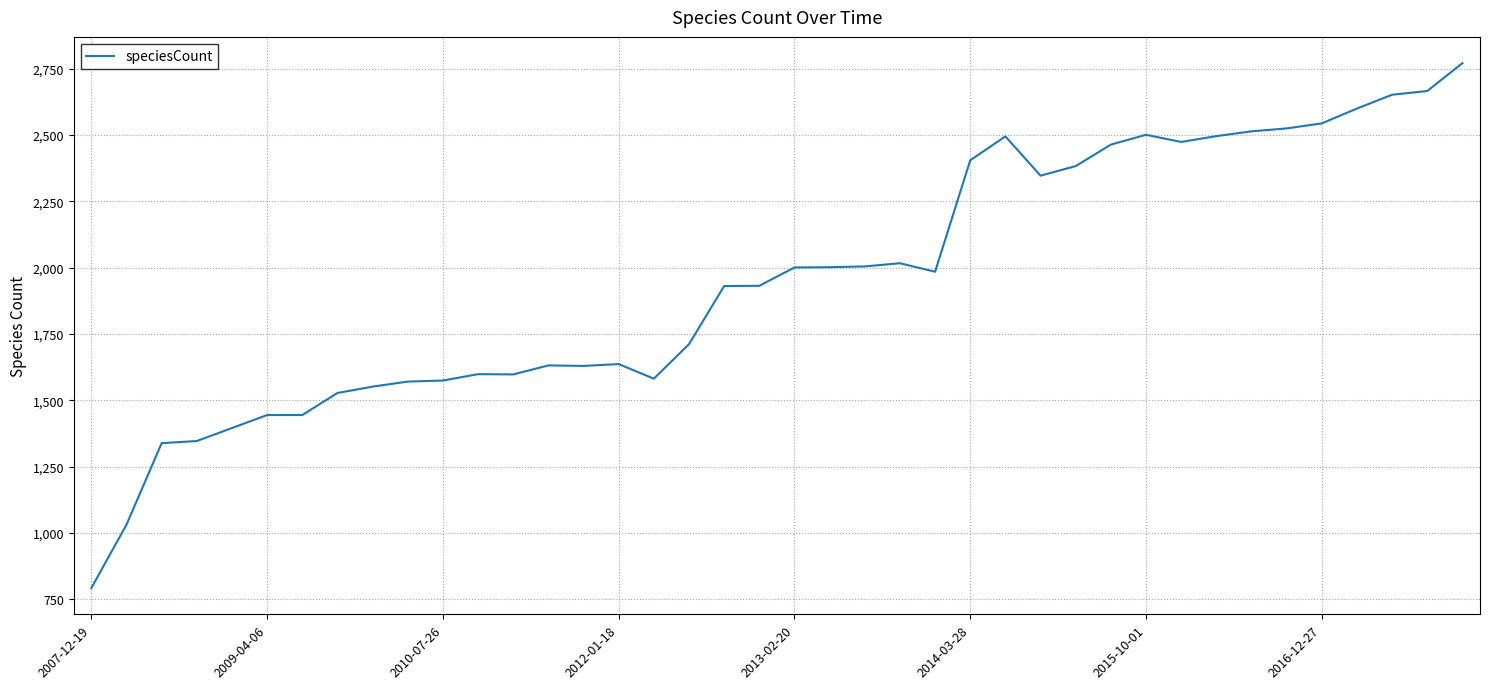

How many distinct data groups are displayed?

1